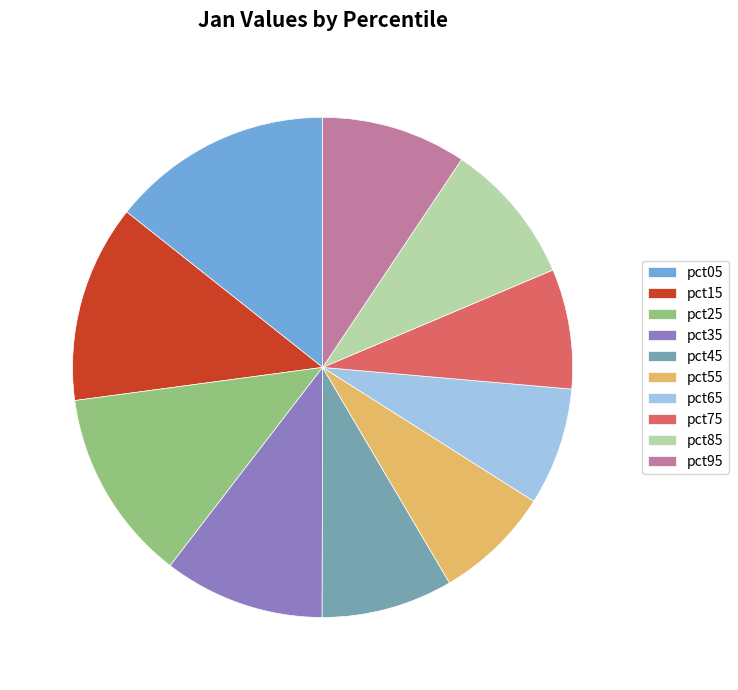

Is there a majority slice in this chart?

No